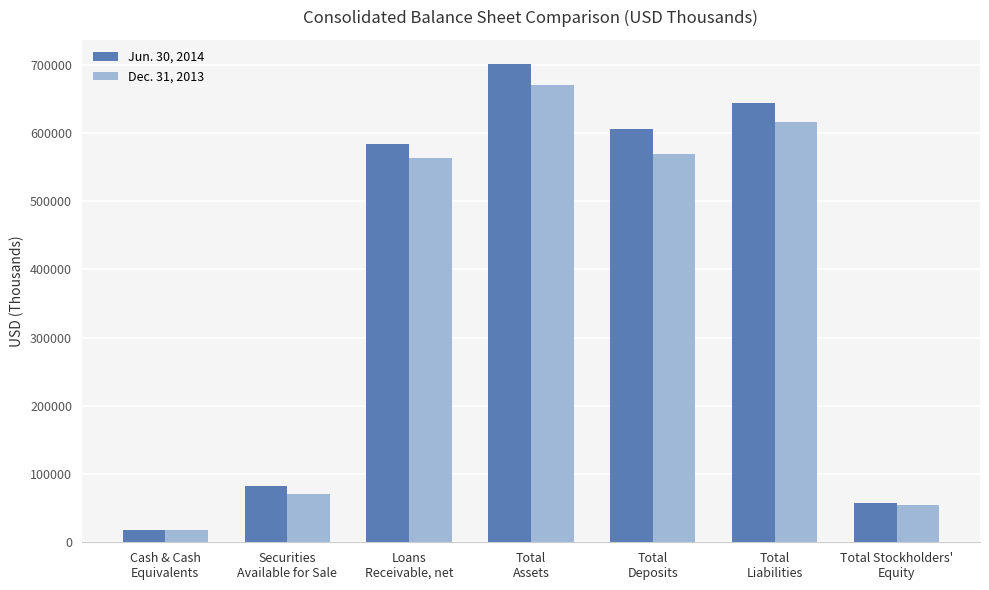

Reading right to left, transcribe all the data shown in this chart.

Jun. 30, 2014: Total Stockholders'
Equity=57500	Total
Liabilities=643968	Total
Deposits=606300	Total
Assets=701468	Loans
Receivable, net=583331	Securities
Available for Sale=83121	Cash & Cash
Equivalents=18069
Dec. 31, 2013: Total Stockholders'
Equity=54055	Total
Liabilities=616780	Total
Deposits=569037	Total
Assets=670835	Loans
Receivable, net=563257	Securities
Available for Sale=71288	Cash & Cash
Equivalents=17831